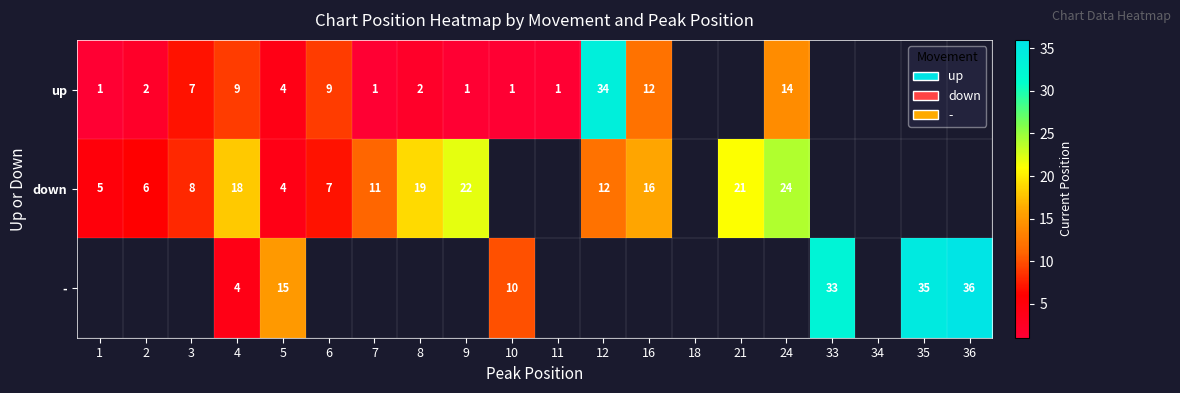

What is the sum of the up values at 12 and 3?

41